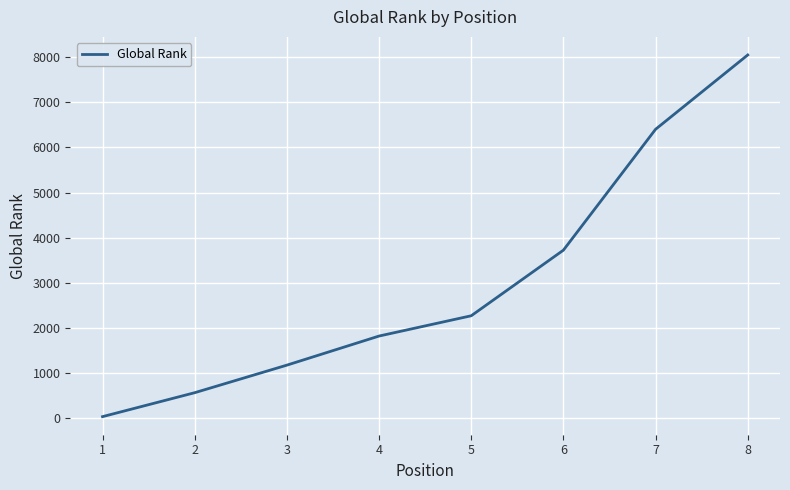

At which category does the chart reach its minimum across all series?

1